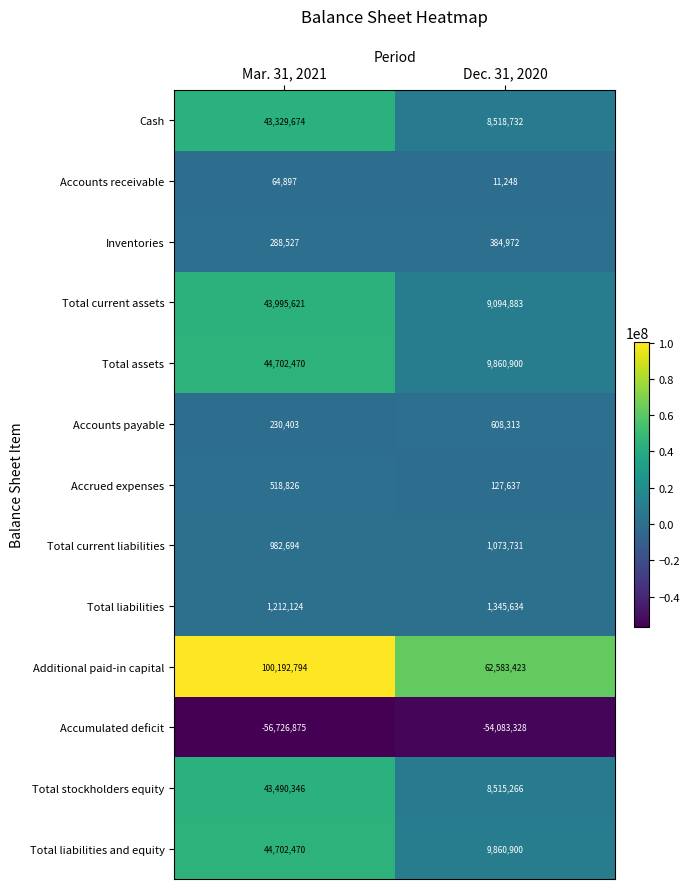

What is the total value across all series at Dec. 31, 2020?

57902311